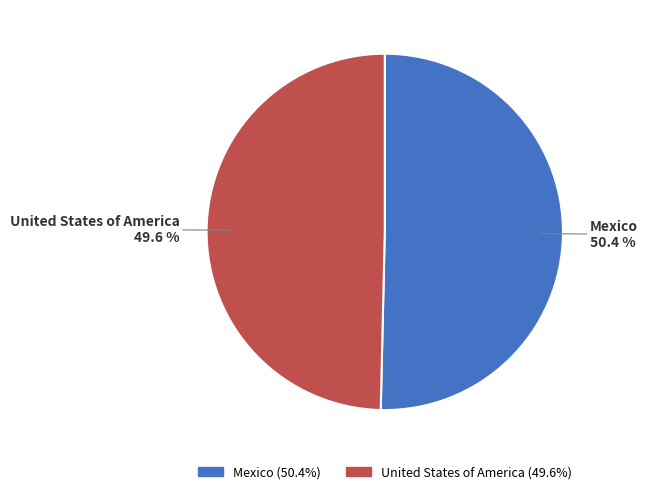

What is the smallest slice in the pie chart?

United States of America